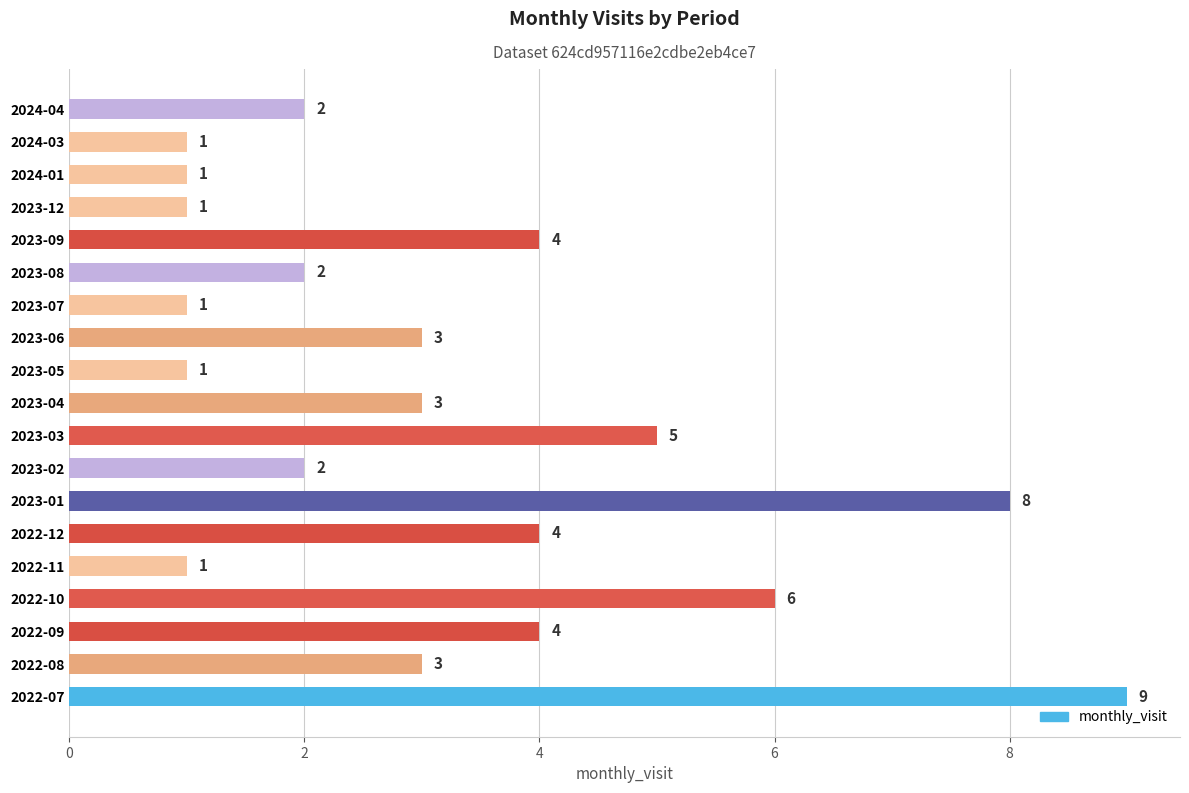

Count the number of categories in the chart.

19